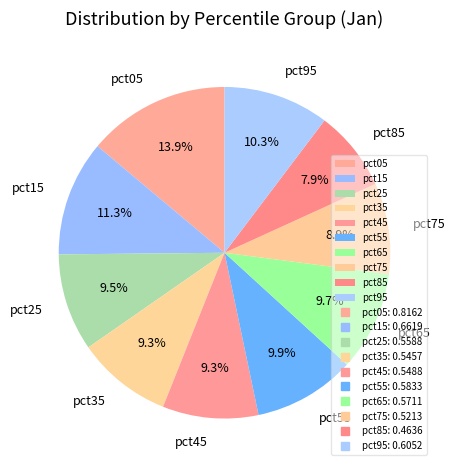

How many segments does this pie chart have?

10